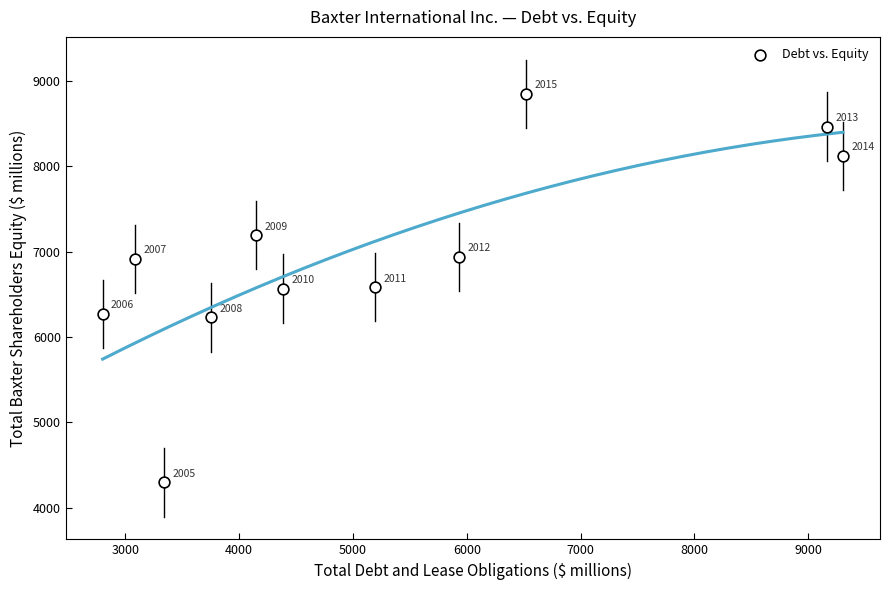

What Y value in the scatter plot is closest to 6572?

6567